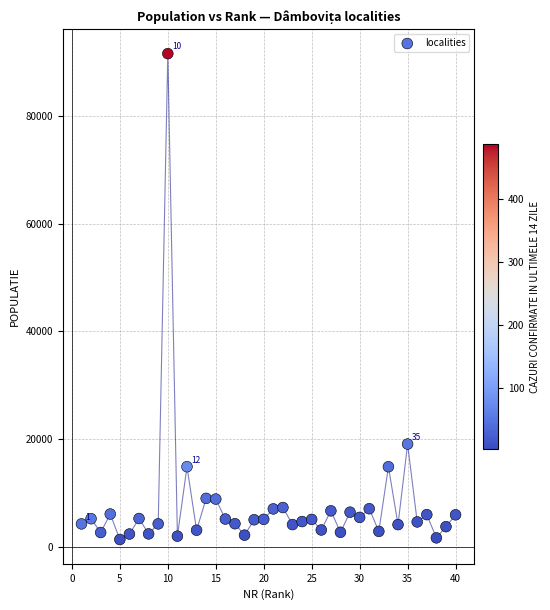

What is the range of X values (max minus min)?

39